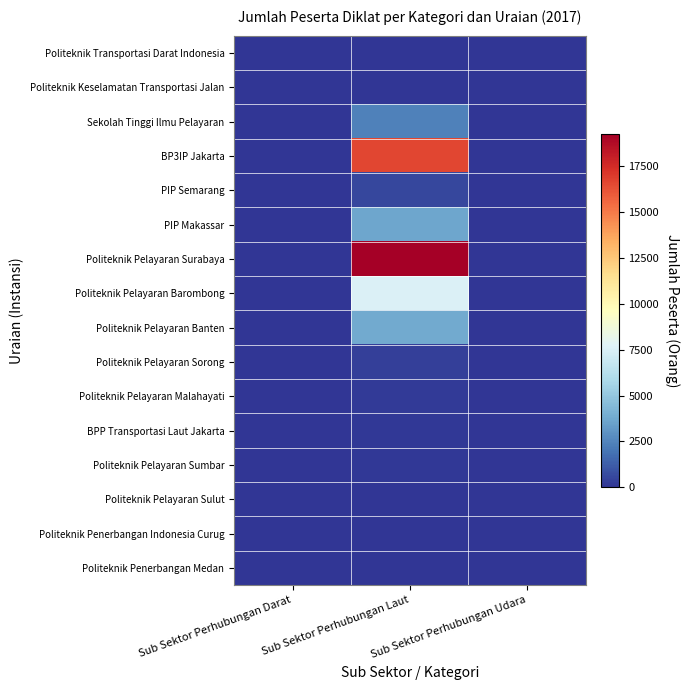

Which label corresponds to the smallest value in the chart?

Sub Sektor Perhubungan Laut